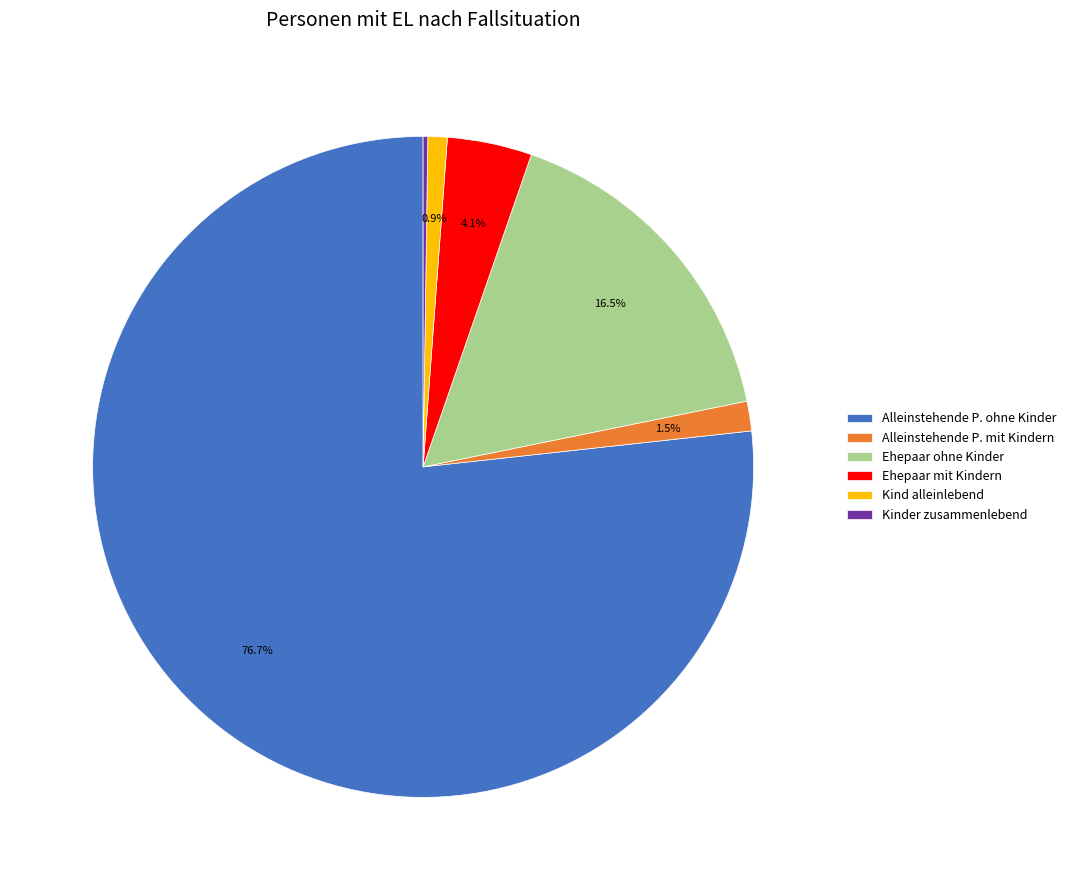

What is the majority slice?

Alleinstehende P. ohne Kinder